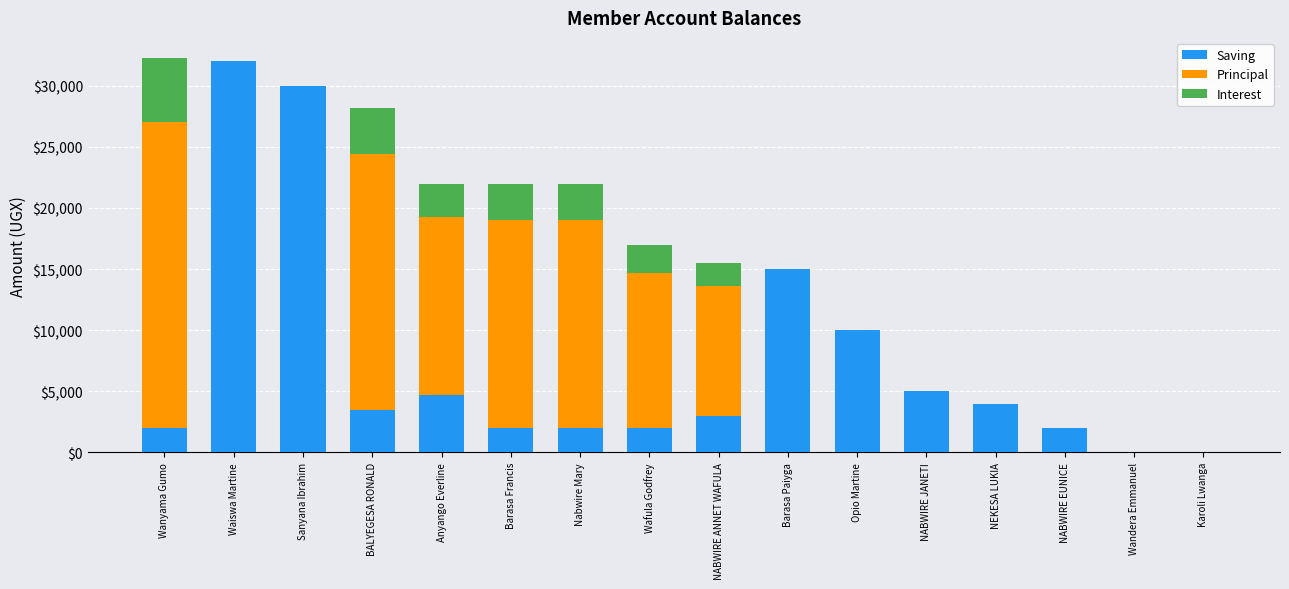

Count the number of data series in this chart.

3